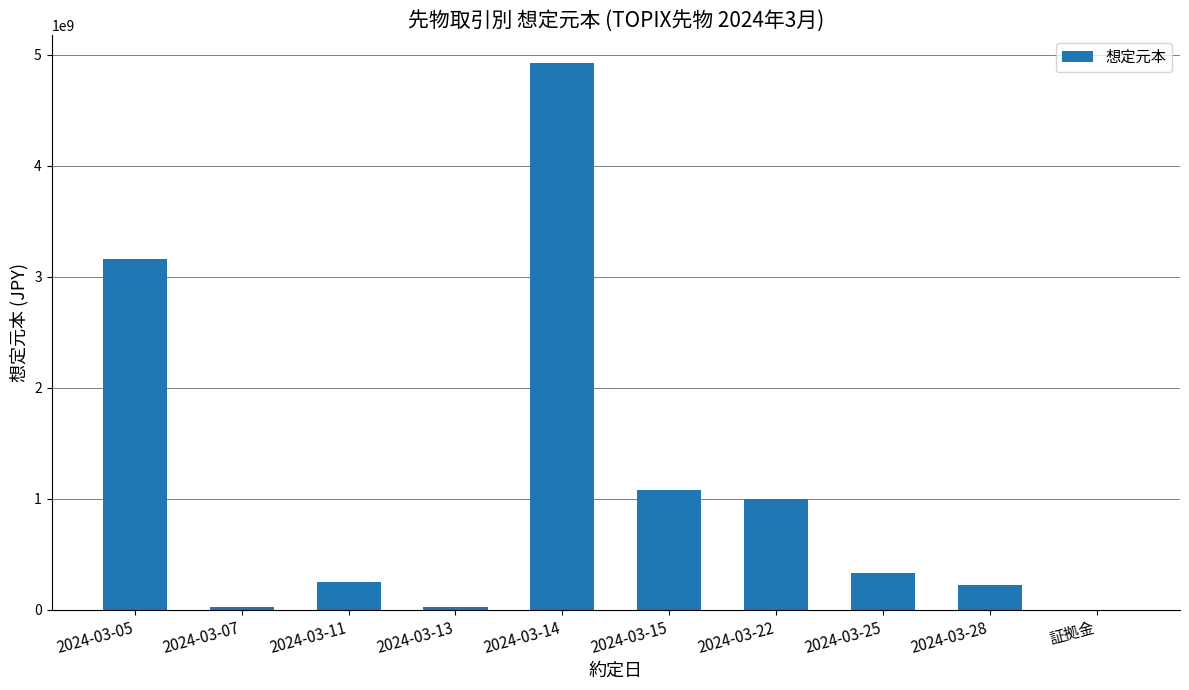

What is the ratio of the value at 2024-03-25 to the value at 2024-03-15?

0.3